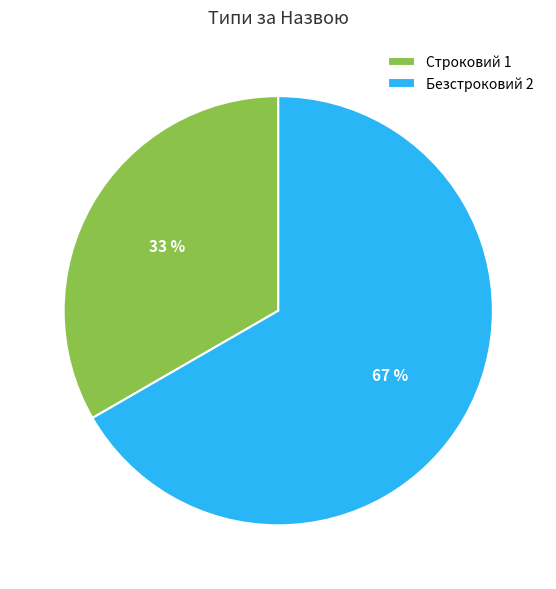

Is the sum of Строковий and Безстроковий greater than half?

Yes